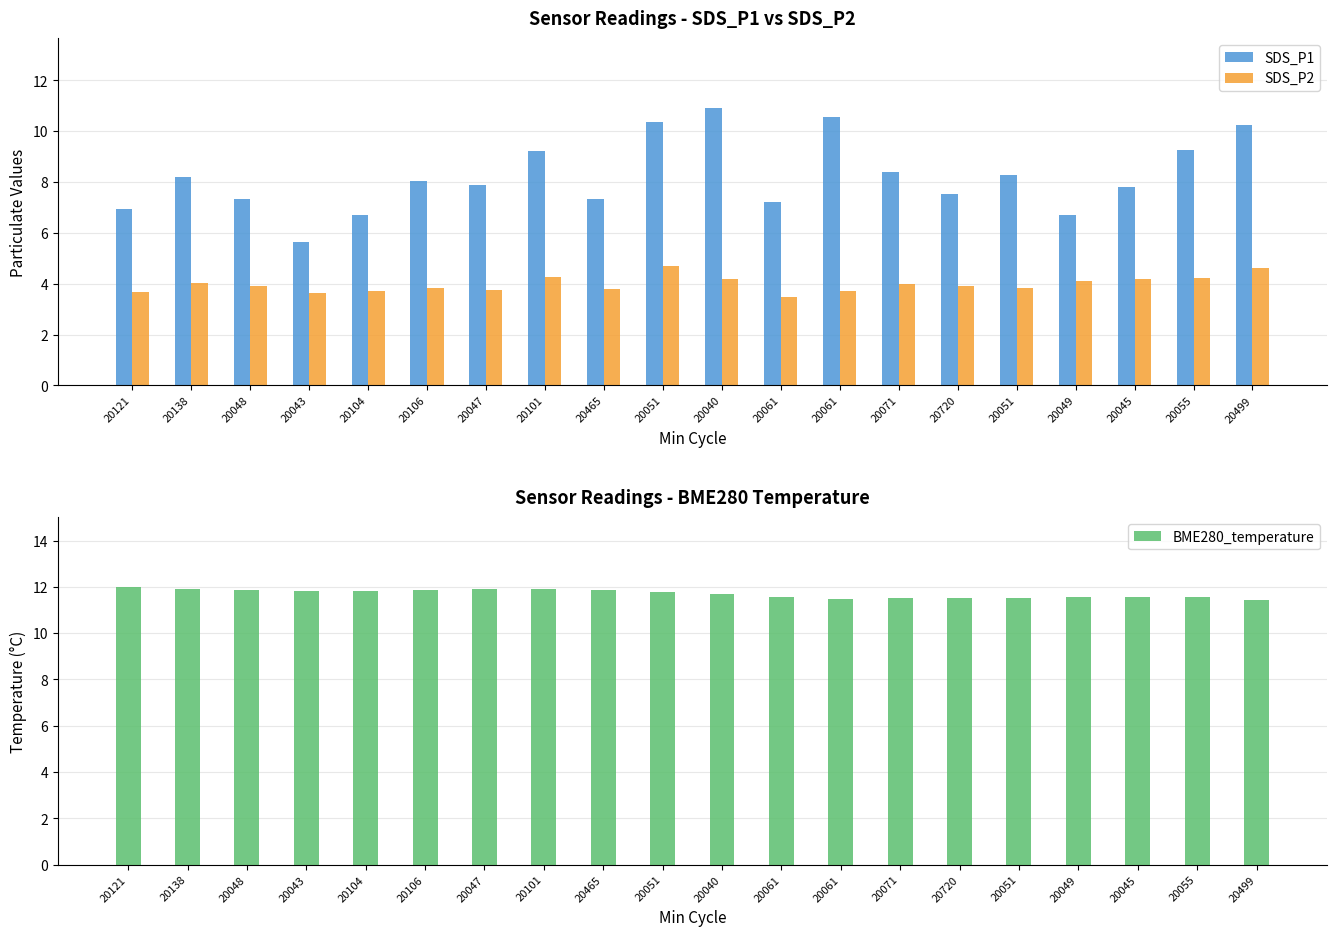

Which series changed the most between 20048 and 20055?

SDS_P1